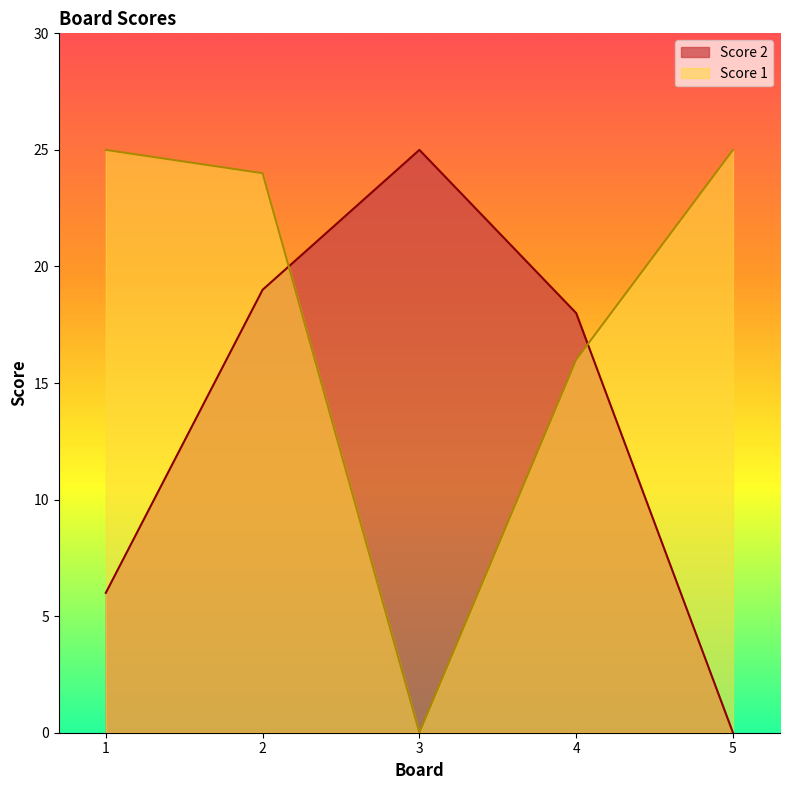

What is the spread (max minus min) of values at 5?

25